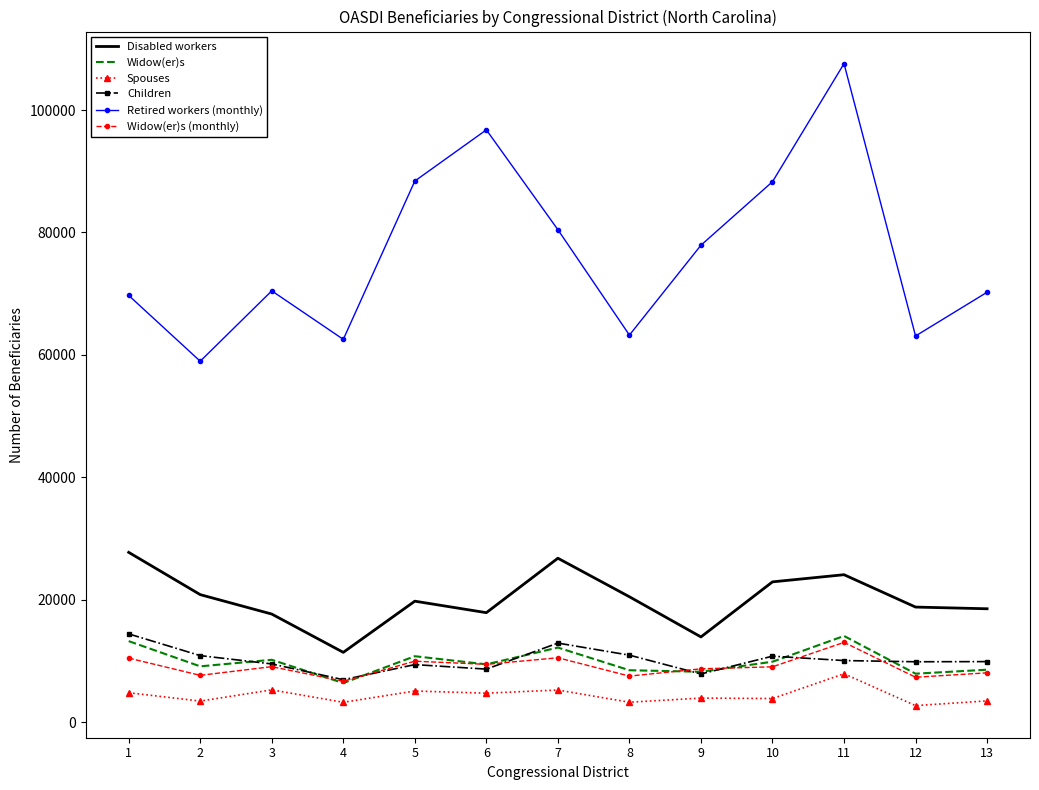

Which series has the largest range (max minus min)?

Retired workers (monthly)